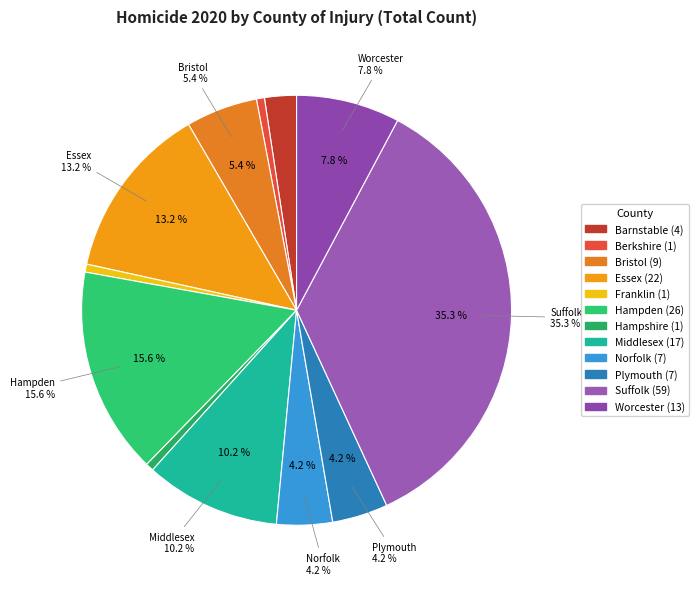

Is Bristol the majority of the pie?

No